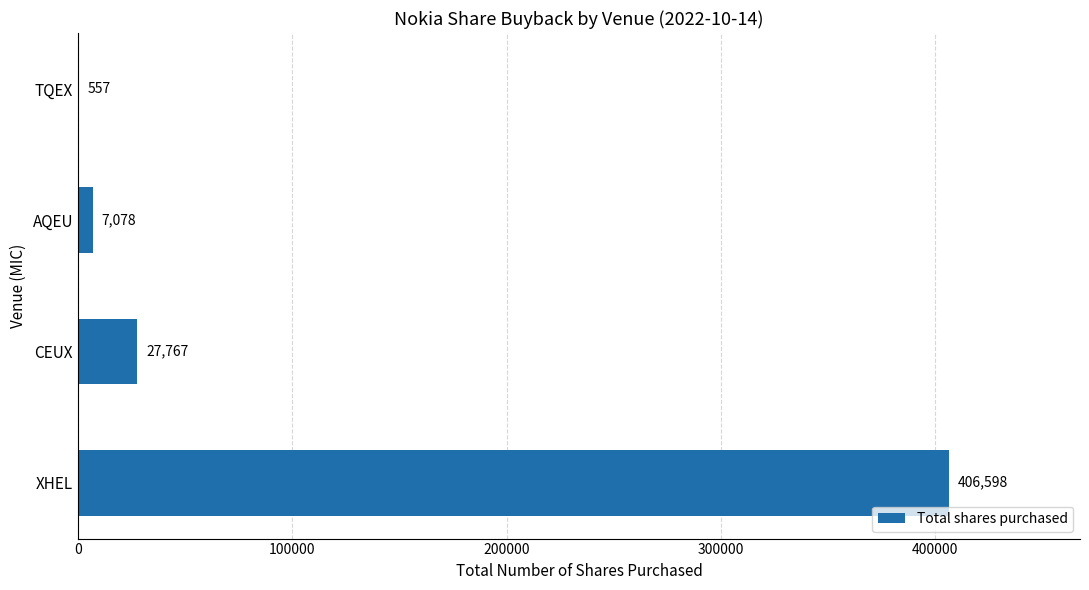

What is the greatest value displayed?

406598